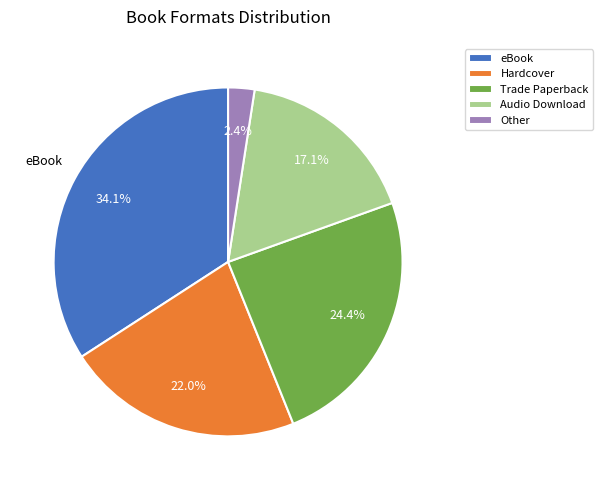

Is there any slice that represents more than half of the pie?

No